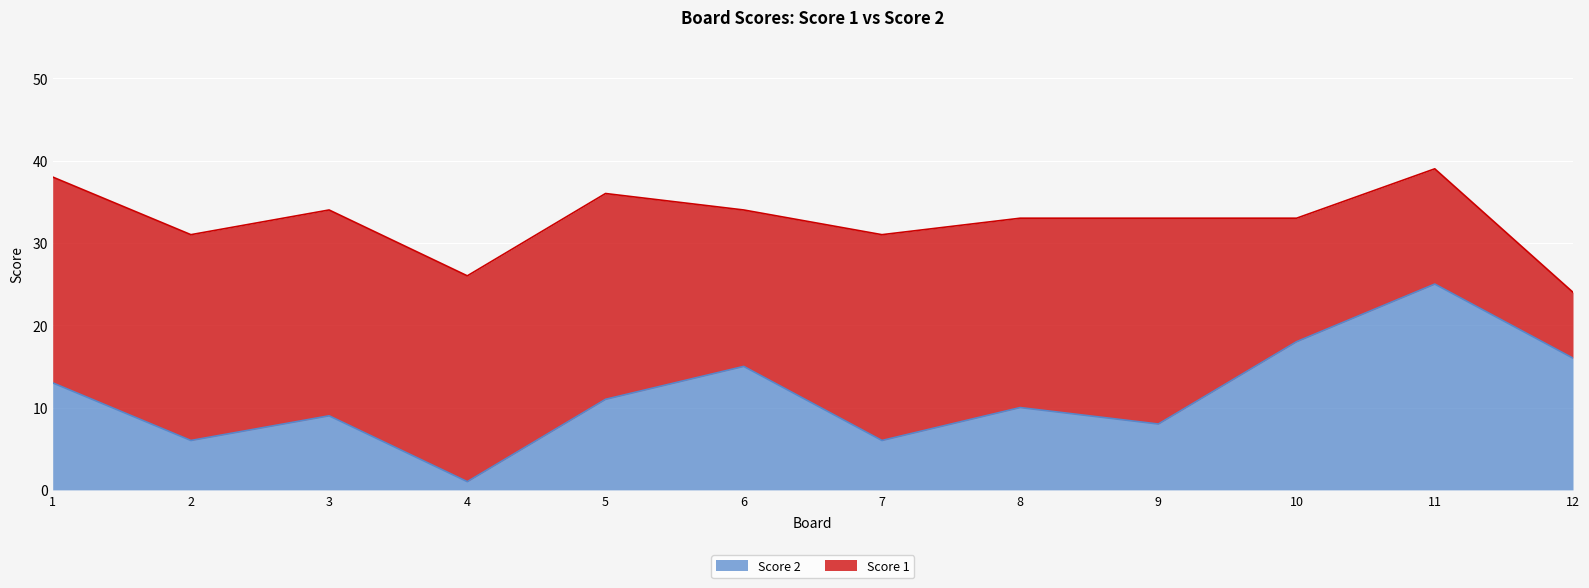

Which category has the highest value in the Score 2 series?

11